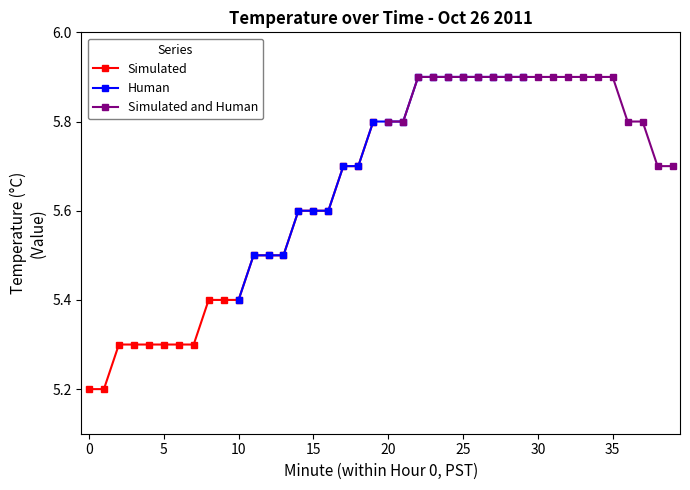

Count the Human values in the range 5 to 6.

20